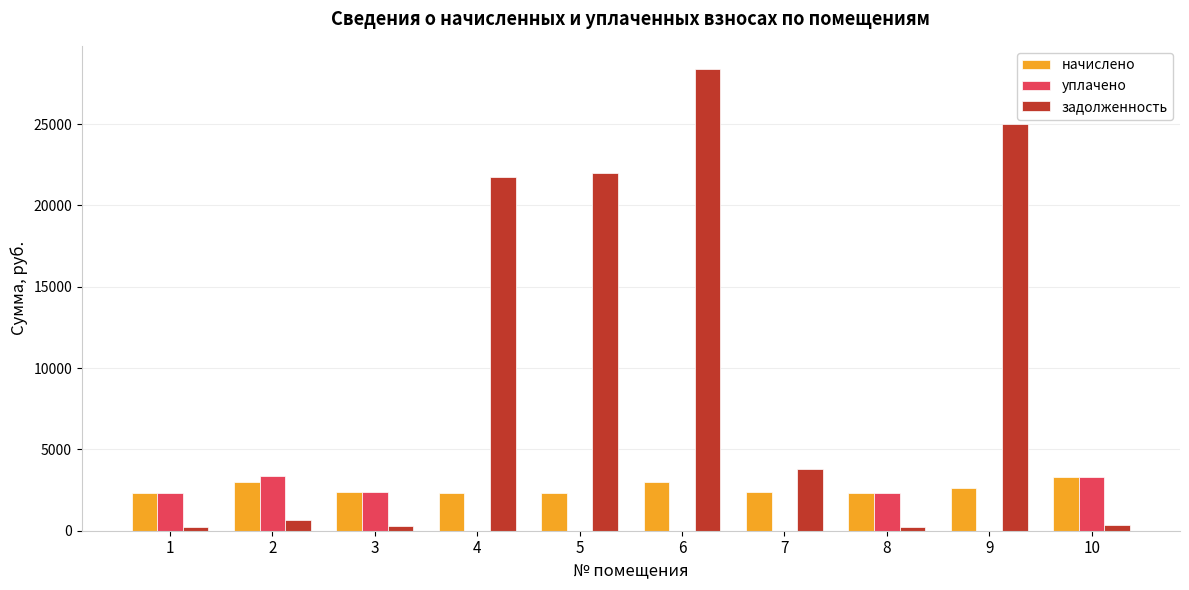

Which series changed the most between 5 and 9?

задолженность